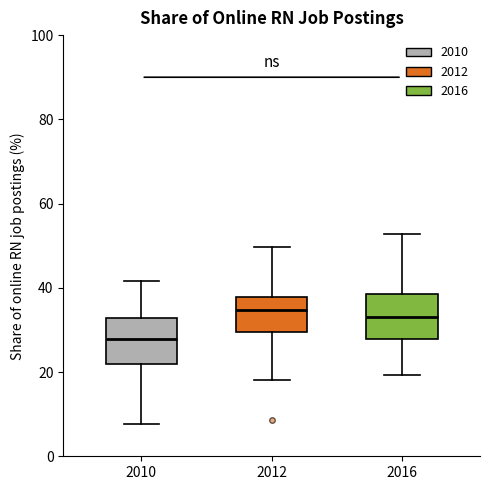

Reading left to right, transcribe this box plot: for each box, give where its median line is, the range the box spans, and where its two whiskers end, as read against the y-axis. The values are not printed on the chart, so give them approximately, as read against the axis.

2010: median 28, box 22 to 32, whiskers 8 to 42
2012: median 34, box 30 to 38, whiskers 18 to 50
2016: median 34, box 28 to 38, whiskers 20 to 52